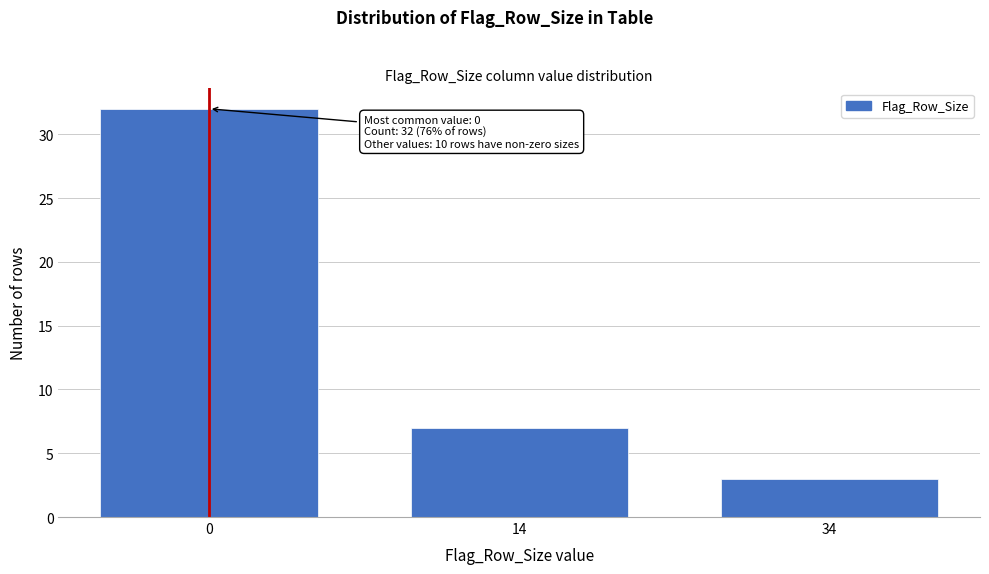

Reading left to right, extract all data points from this chart.

0=32	14=7	34=3